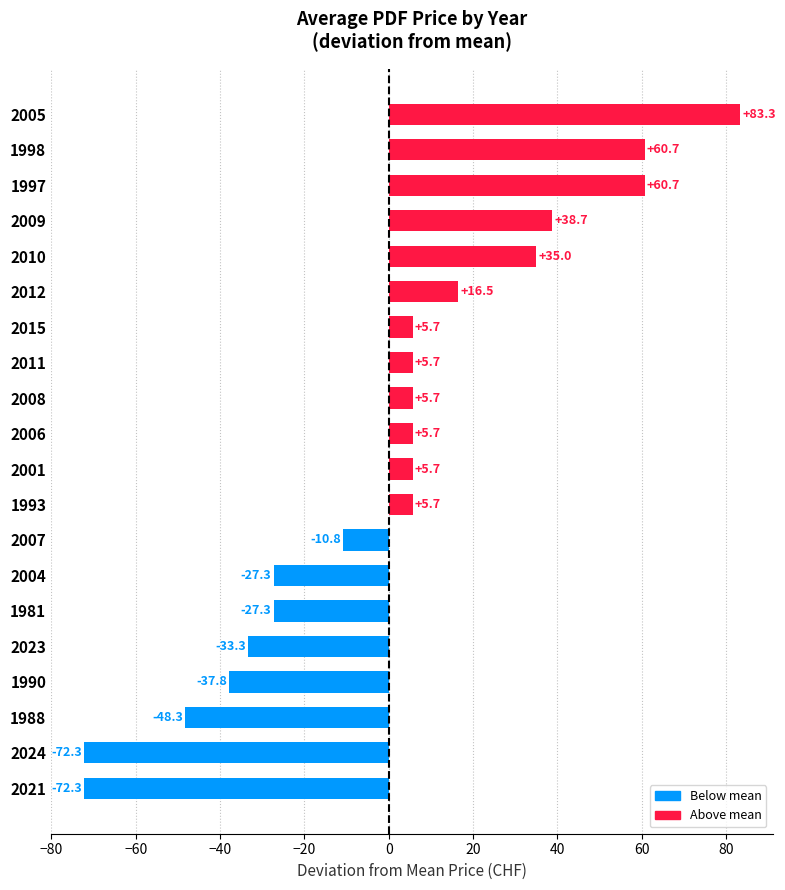

The chart shows a value of 5.7 at 2001. True or false?

True